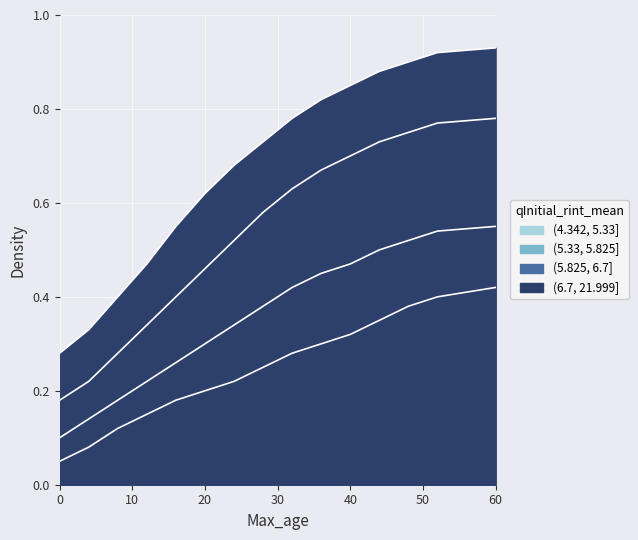

True or false: (4.342, 5.33] and (6.7, 21.999] cross at least once.

False